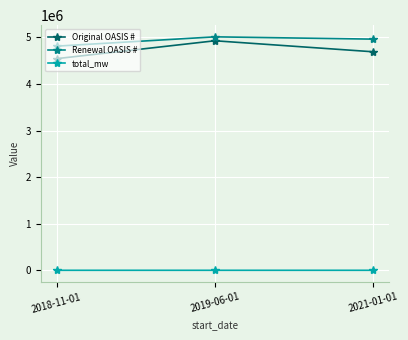

How many lines are shown in the chart?

3